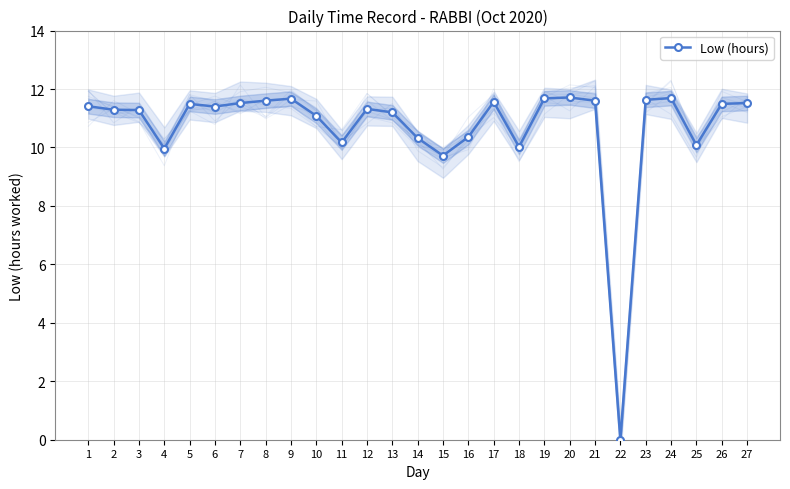

Between 8 and 16, which is larger?

8